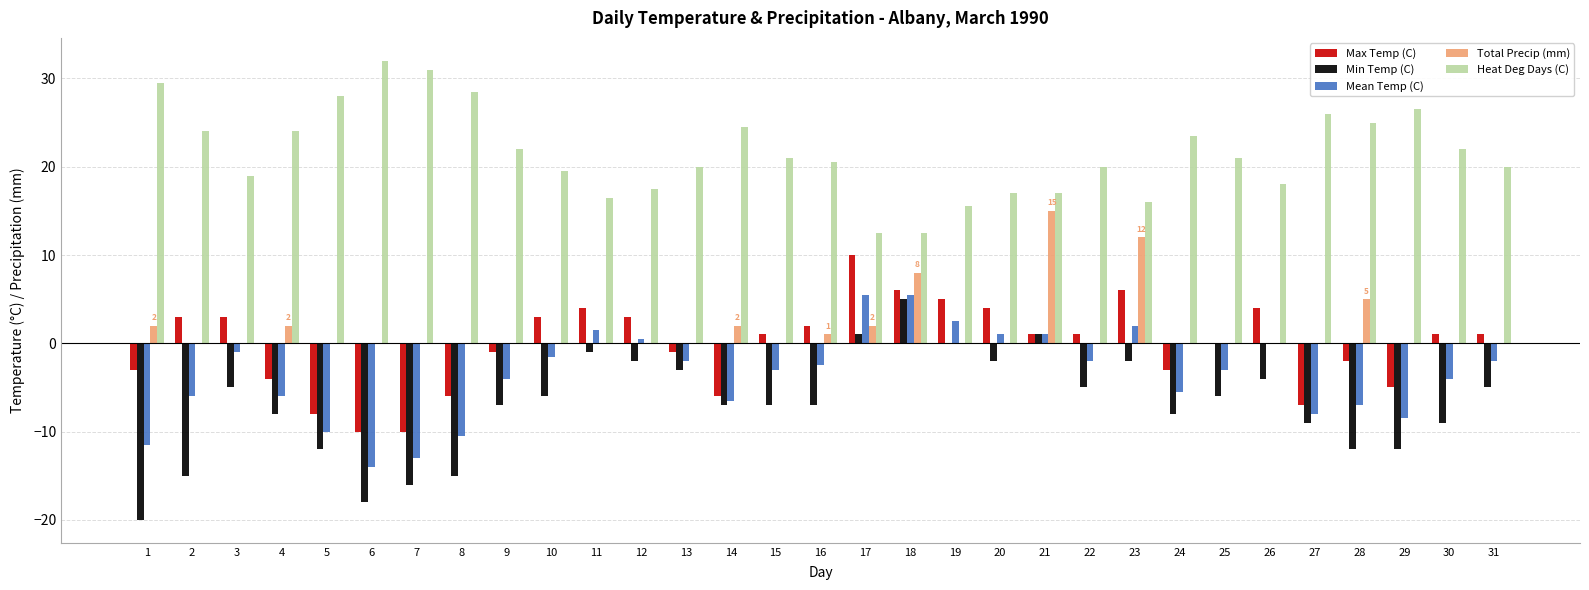

Reading left to right, transcribe all the data shown in this chart.

Max Temp (C): 1=-3.0	2=3.0	3=3.0	4=-4.0	5=-8.0	6=-10.0	7=-10.0	8=-6.0	9=-1.0	10=3.0	11=4.0	12=3.0	13=-1.0	14=-6.0	15=1.0	16=2.0	17=10.0	18=6.0	19=5.0	20=4.0	21=1.0	22=1.0	23=6.0	24=-3.0	25=0.0	26=4.0	27=-7.0	28=-2.0	29=-5.0	30=1.0	31=1.0
Min Temp (C): 1=-20.0	2=-15.0	3=-5.0	4=-8.0	5=-12.0	6=-18.0	7=-16.0	8=-15.0	9=-7.0	10=-6.0	11=-1.0	12=-2.0	13=-3.0	14=-7.0	15=-7.0	16=-7.0	17=1.0	18=5.0	19=0.0	20=-2.0	21=1.0	22=-5.0	23=-2.0	24=-8.0	25=-6.0	26=-4.0	27=-9.0	28=-12.0	29=-12.0	30=-9.0	31=-5.0
Mean Temp (C): 1=-11.5	2=-6.0	3=-1.0	4=-6.0	5=-10.0	6=-14.0	7=-13.0	8=-10.5	9=-4.0	10=-1.5	11=1.5	12=0.5	13=-2.0	14=-6.5	15=-3.0	16=-2.5	17=5.5	18=5.5	19=2.5	20=1.0	21=1.0	22=-2.0	23=2.0	24=-5.5	25=-3.0	26=0.0	27=-8.0	28=-7.0	29=-8.5	30=-4.0	31=-2.0
Total Precip (mm): 1=2.0	2=0.0	3=0.0	4=2.0	5=0.0	6=0.0	7=0.0	8=0.0	9=0.0	10=0.0	11=0.0	12=0.0	13=0.0	14=2.0	15=0.0	16=1.0	17=2.0	18=8.0	19=0.0	20=0.0	21=15.0	22=0.0	23=12.0	24=0.0	25=0.0	26=0.0	27=0.0	28=5.0	29=0.0	30=0.0	31=0.0
Heat Deg Days (C): 1=29.5	2=24.0	3=19.0	4=24.0	5=28.0	6=32.0	7=31.0	8=28.5	9=22.0	10=19.5	11=16.5	12=17.5	13=20.0	14=24.5	15=21.0	16=20.5	17=12.5	18=12.5	19=15.5	20=17.0	21=17.0	22=20.0	23=16.0	24=23.5	25=21.0	26=18.0	27=26.0	28=25.0	29=26.5	30=22.0	31=20.0